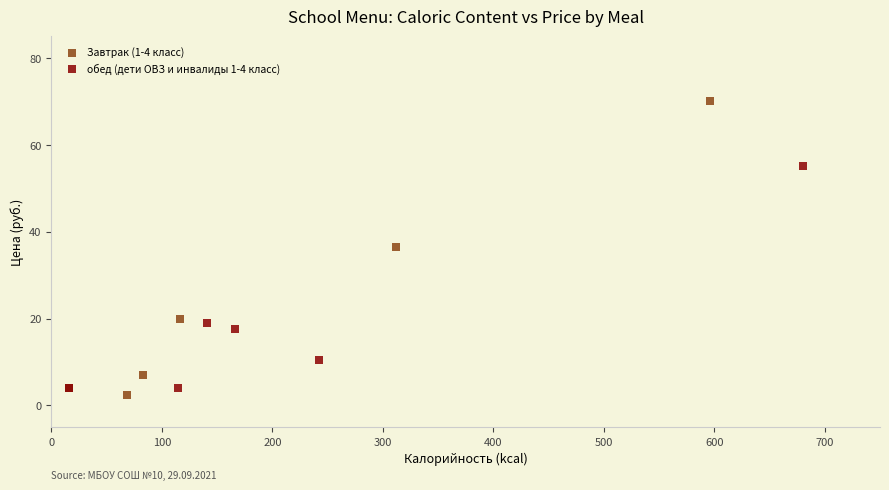

Which series has the widest spread of Y values?

Завтрак (1-4 класс)